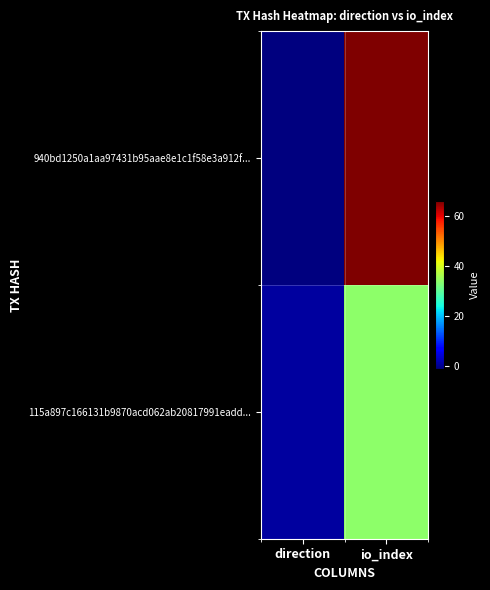

Reading left to right, transcribe all the data shown in this chart.

940bd1250a1aa97431b95aae8e1c1f58e3a912f...: direction=-1	io_index=66
115a897c166131b9870acd062ab20817991eadd...: direction=1	io_index=34